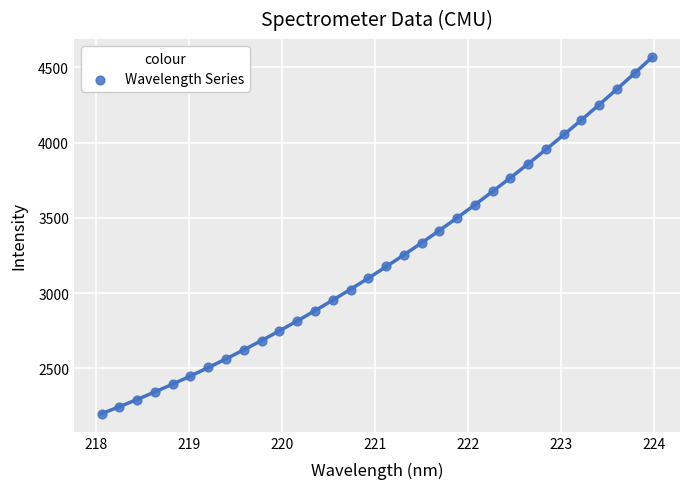

What is the range of Y values (max minus min)?

2372.3